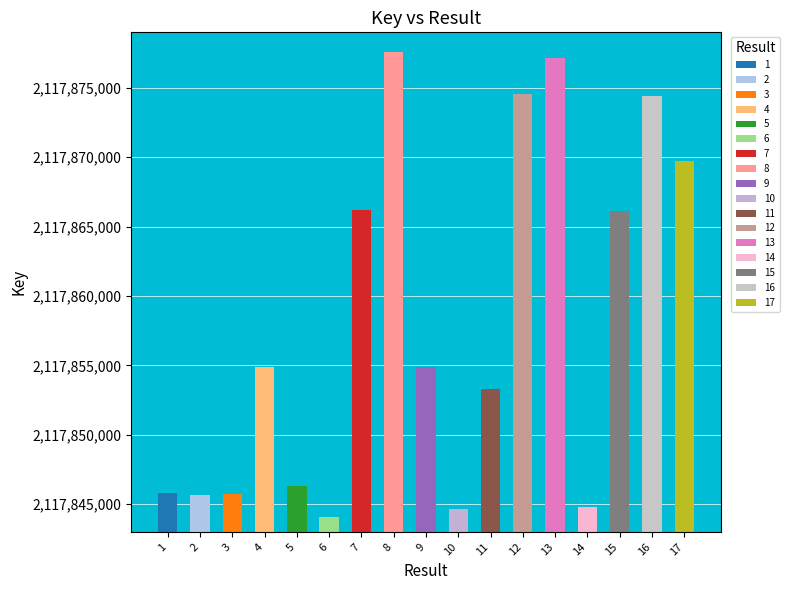

What is the maximum value shown in the chart?

2117877599